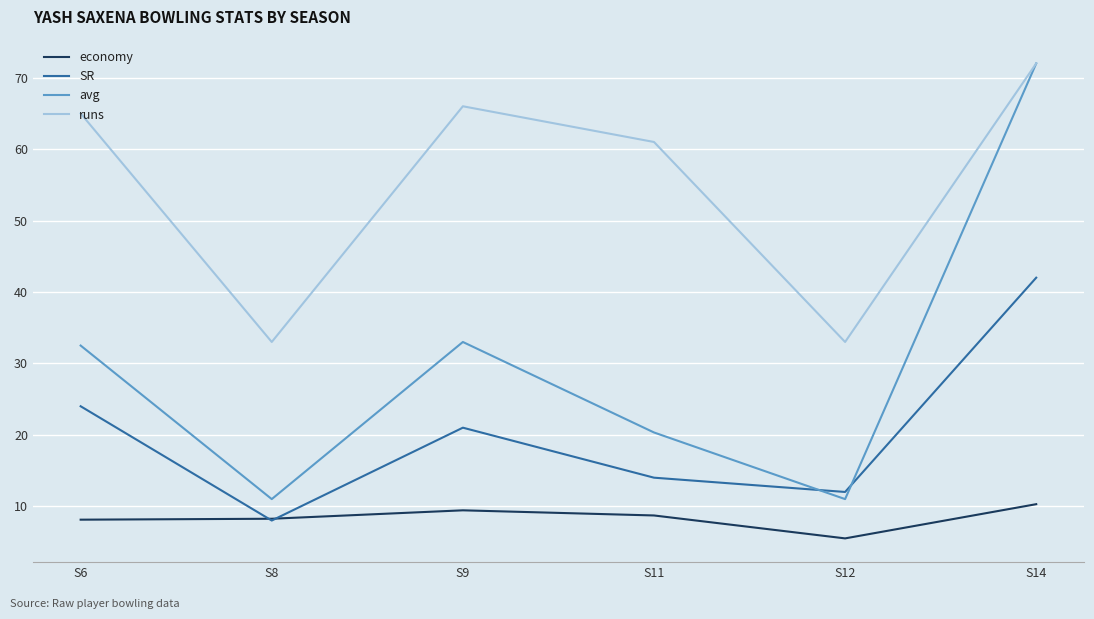

Does the chart display data point markers on the line(s)?

No